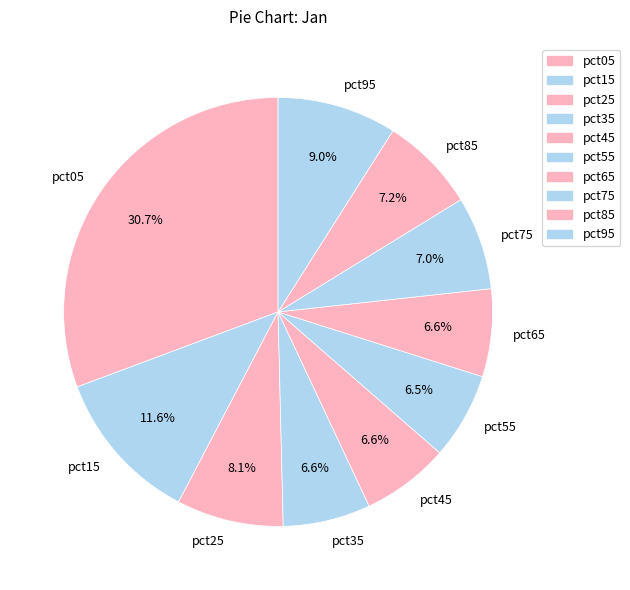

Which slice is the largest?

pct05